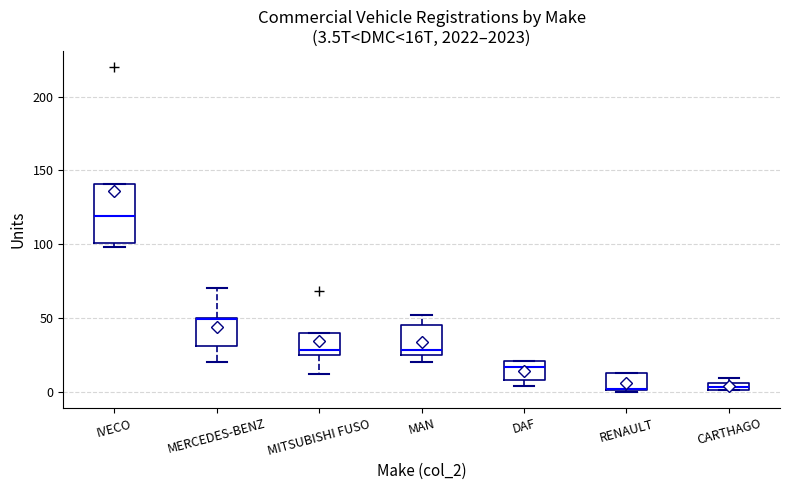

Which box has the highest median line?

IVECO